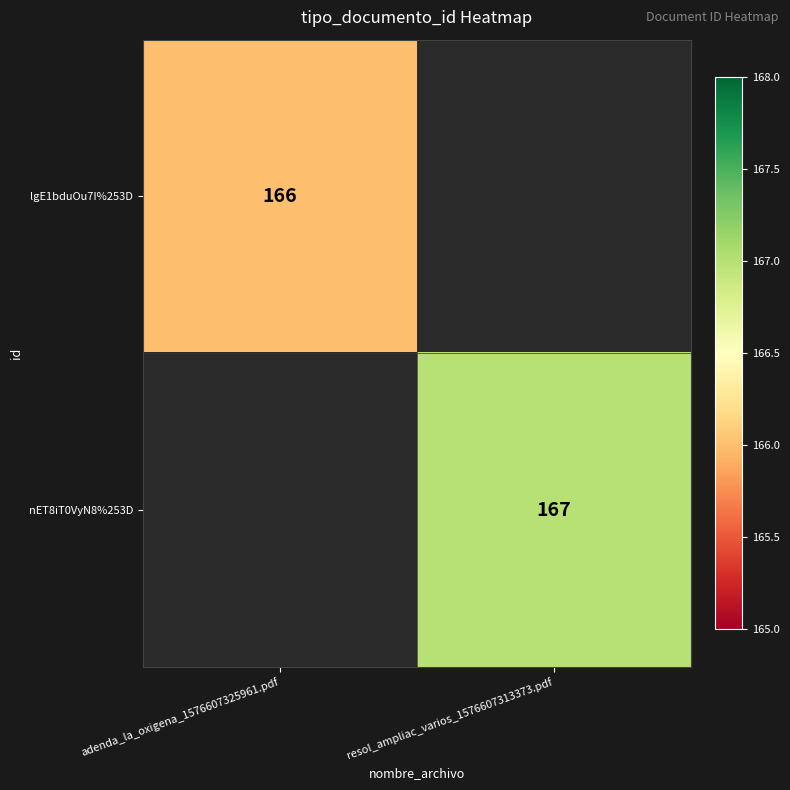

The lgE1bduOu7I%253D series shows 262 at adenda_la_oxigena_1576607325961.pdf. True or false?

False